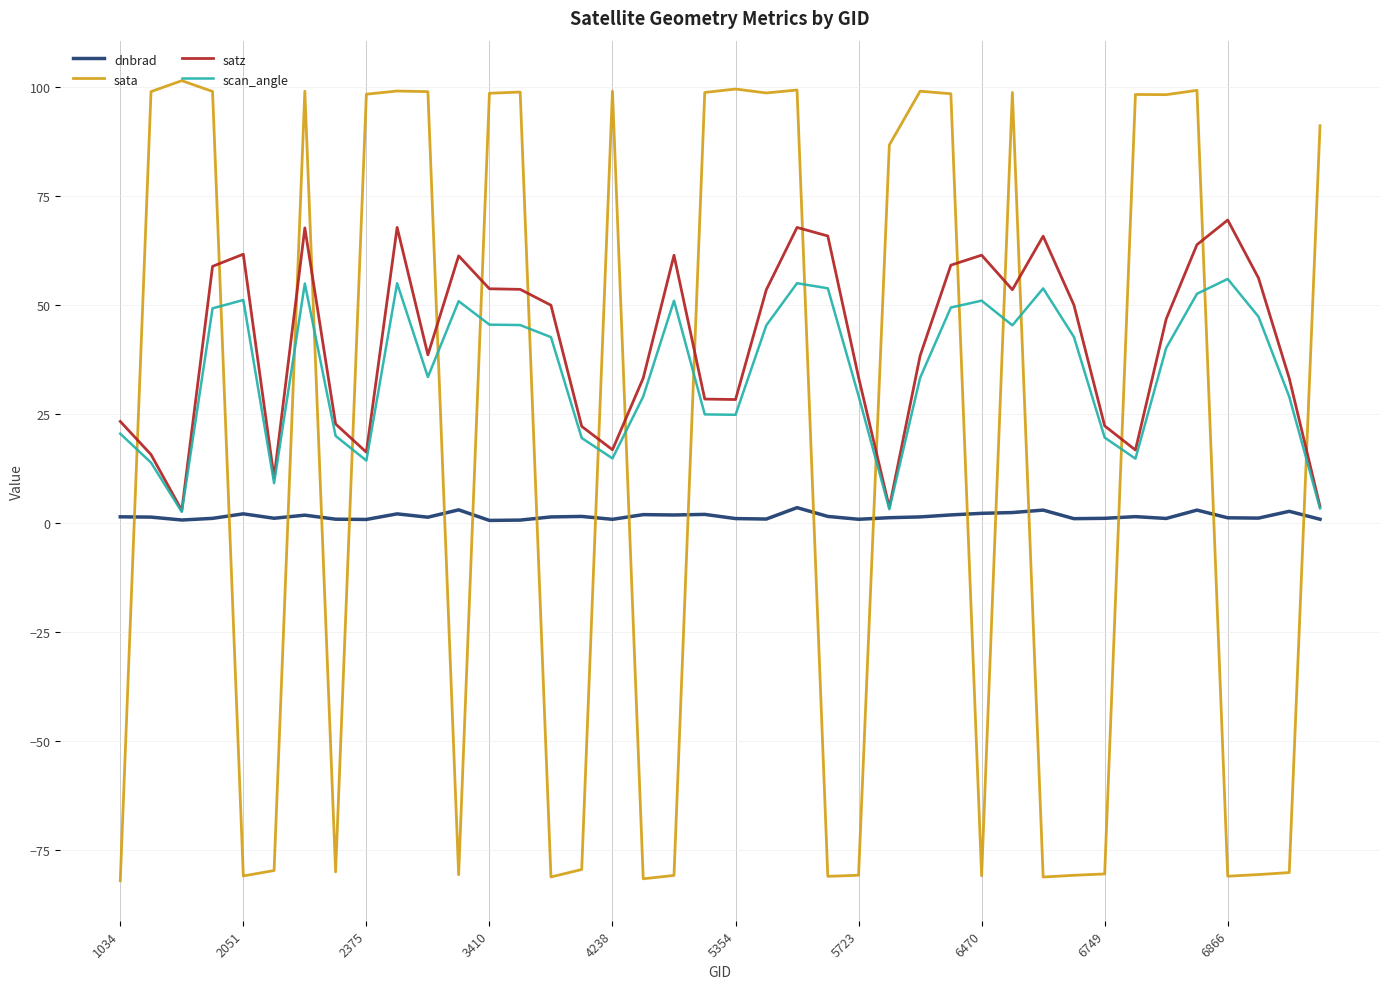

In scan_angle, how many points are lower than both neighbors (excluding endpoints)?

9